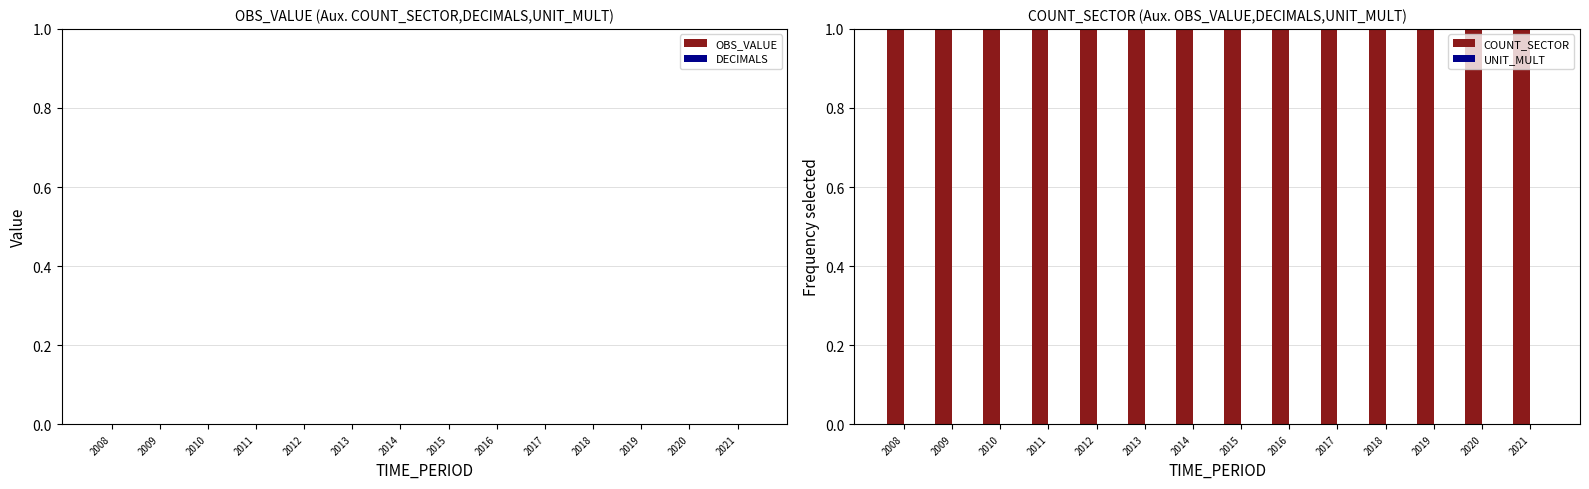

What are all the series names shown in the legend?

OBS_VALUE, DECIMALS, COUNT_SECTOR, UNIT_MULT